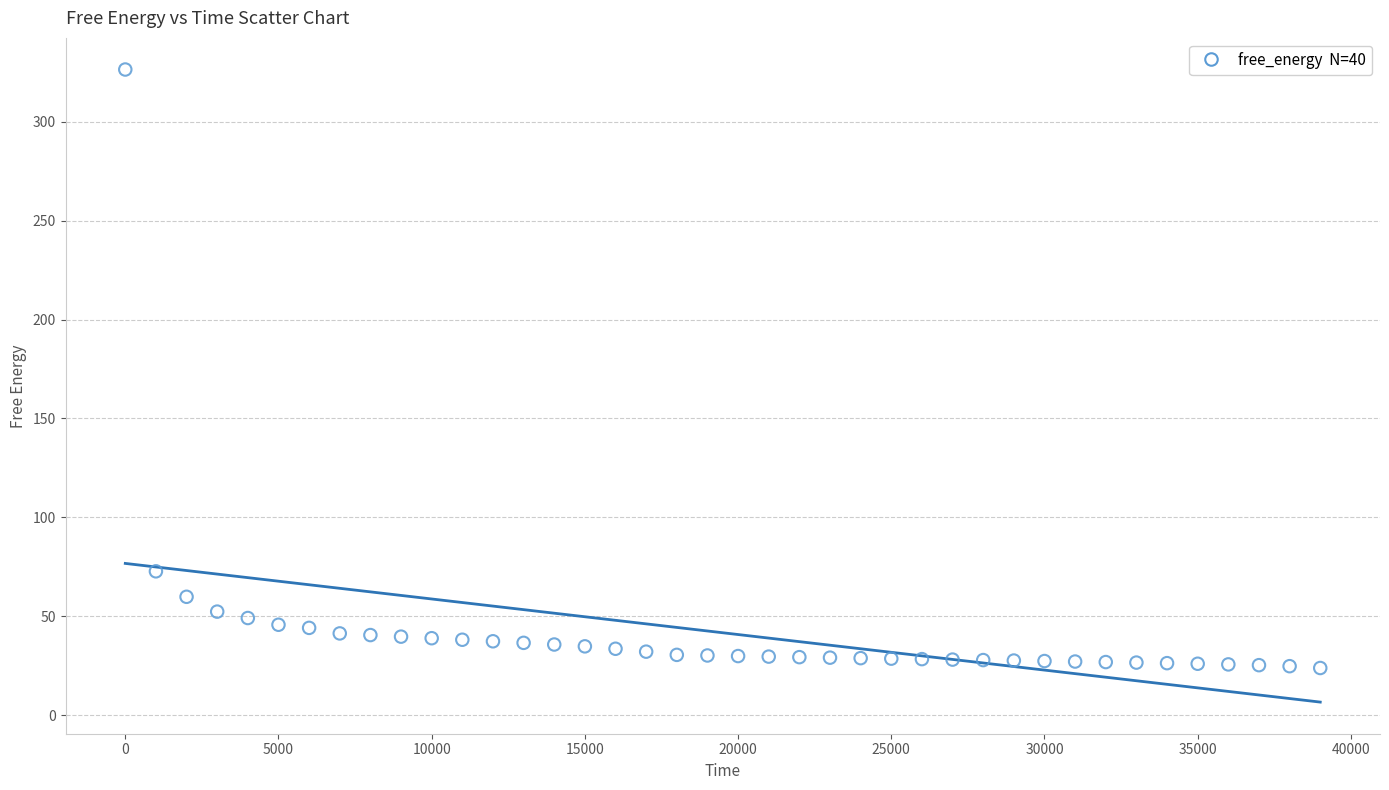

What is the range of X values (max minus min)?

39000.0